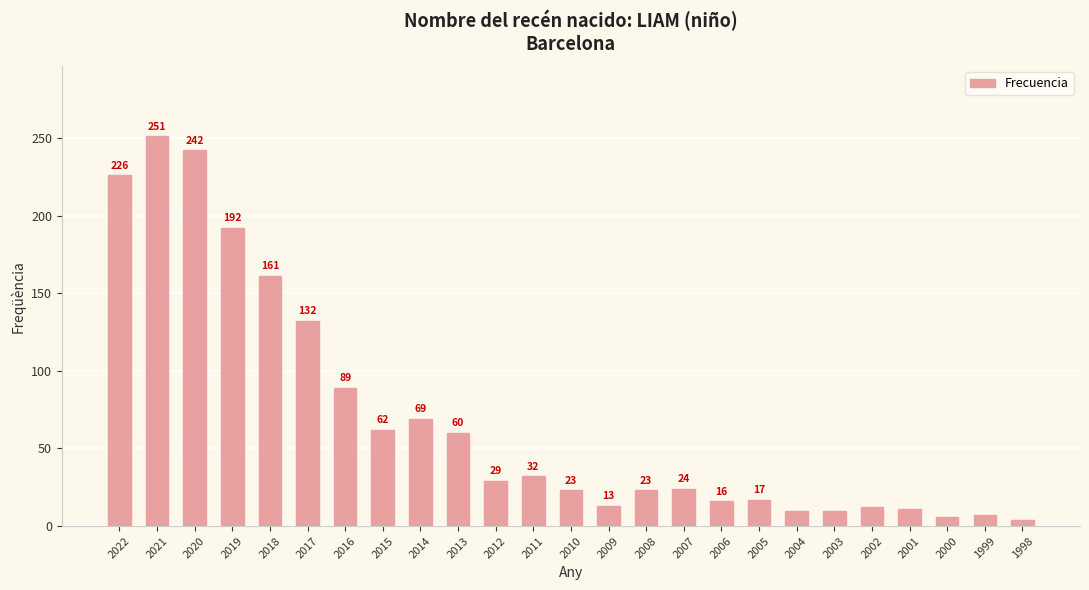

The chart shows a value of 180 at 2017. True or false?

False